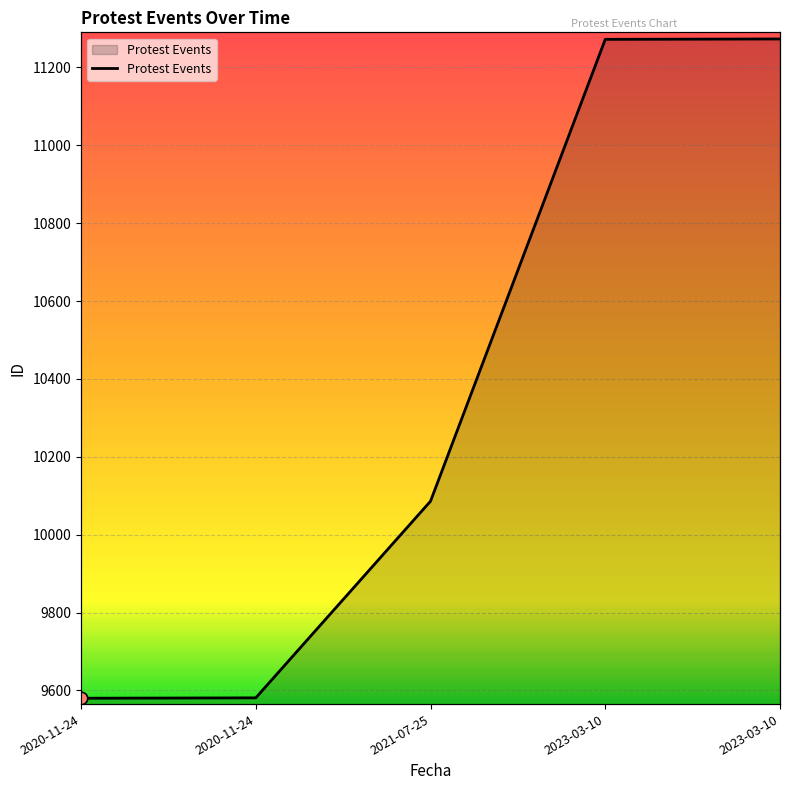

What is the ratio of the value at 2023-03-10 to the value at 2021-07-25?

1.1